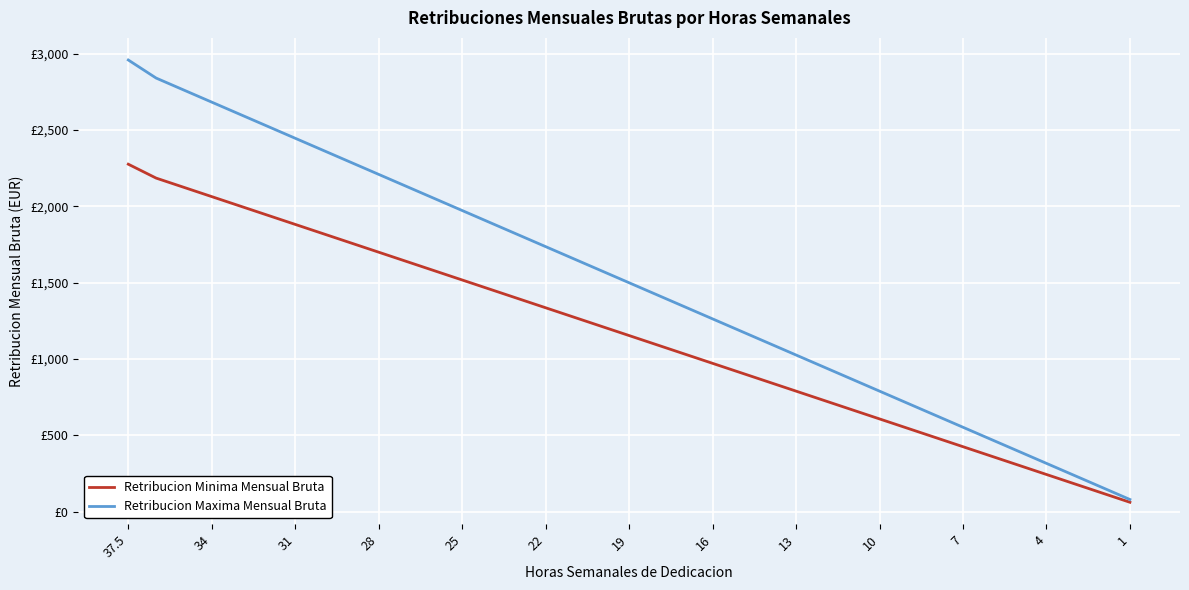

Is this an area chart (filled region under the line)?

No